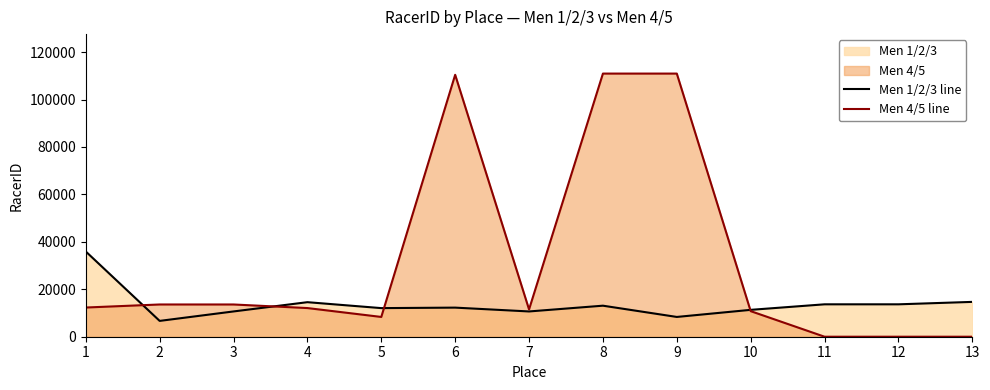

Does the chart display data point markers on the line(s)?

No